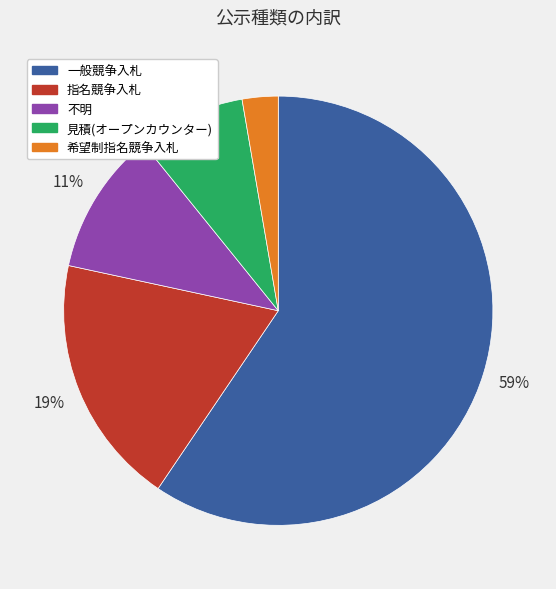

What percentage is the 希望制指名競争入札 slice, to the nearest percent?

3%